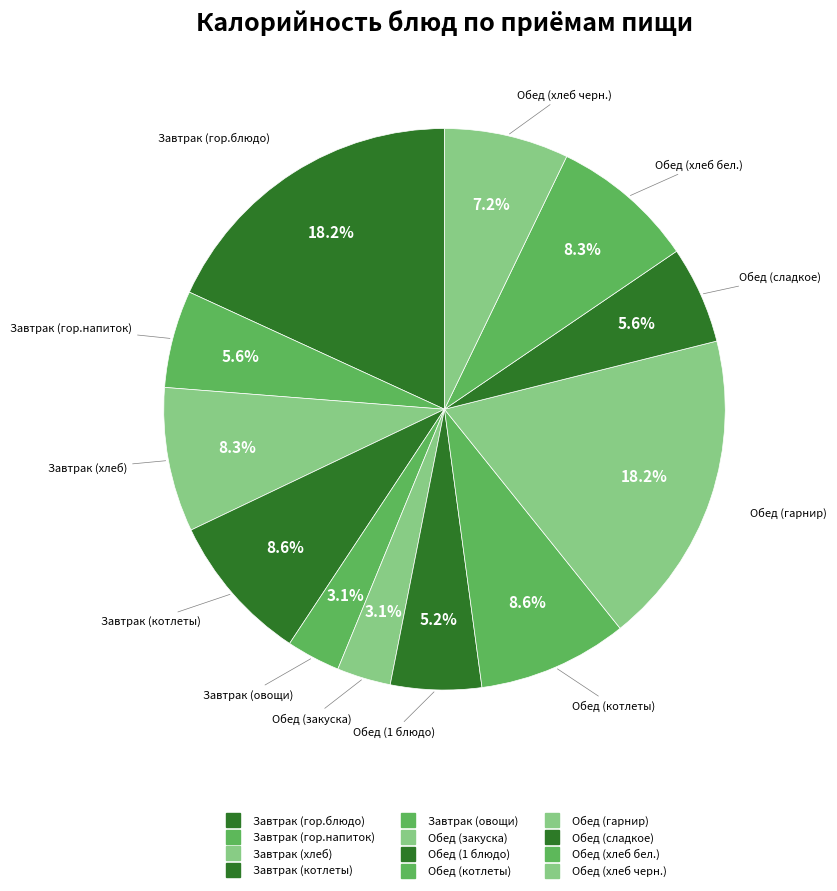

The Обед (гарнир) slice represents 18% of the pie. True or false?

True